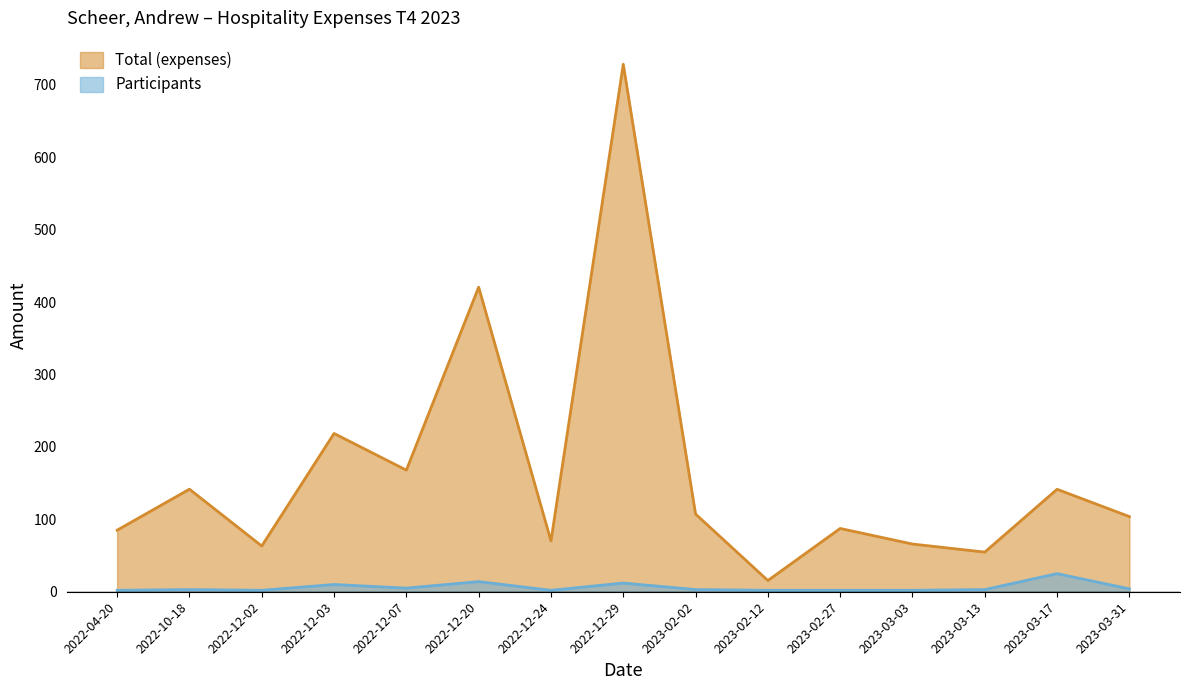

Which series has the largest range (max minus min)?

Total (expenses)